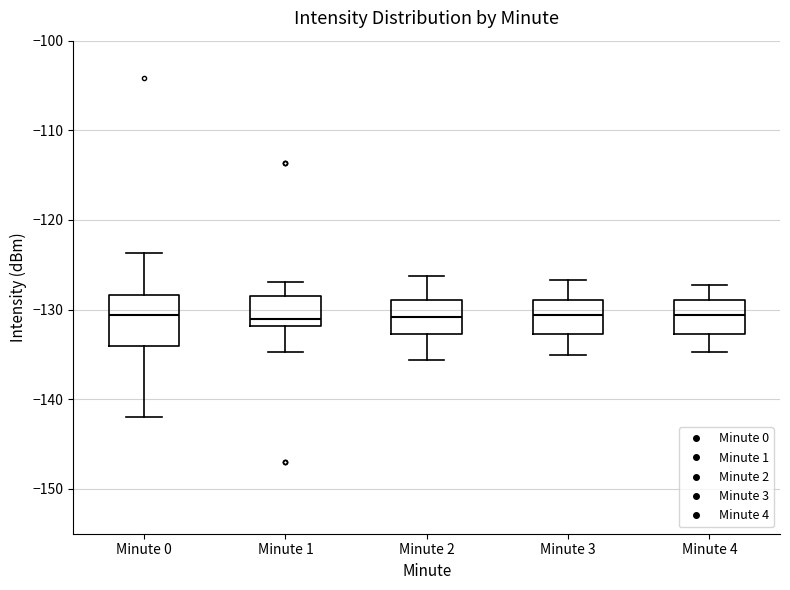

Comparing the boxes themselves (not the whiskers), which one is the tallest?

Minute 0